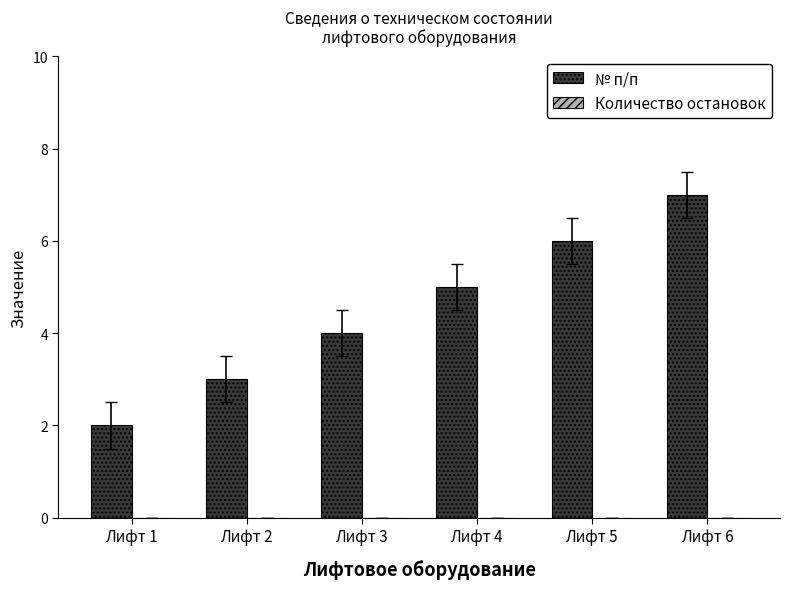

Which category has the highest value across all series?

Лифт 6